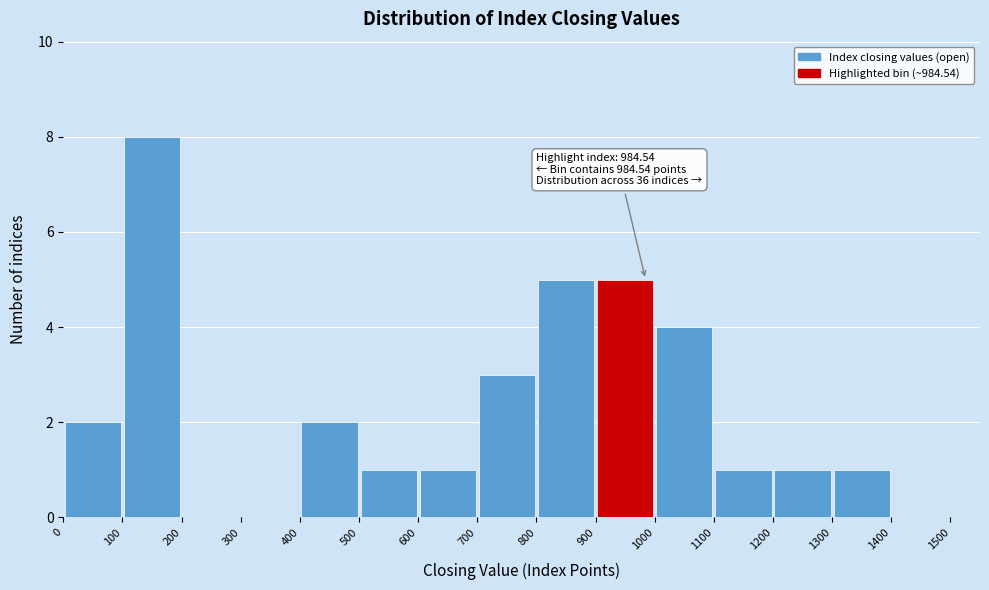

Which range on the x-axis has the tallest bar?

100 to 200